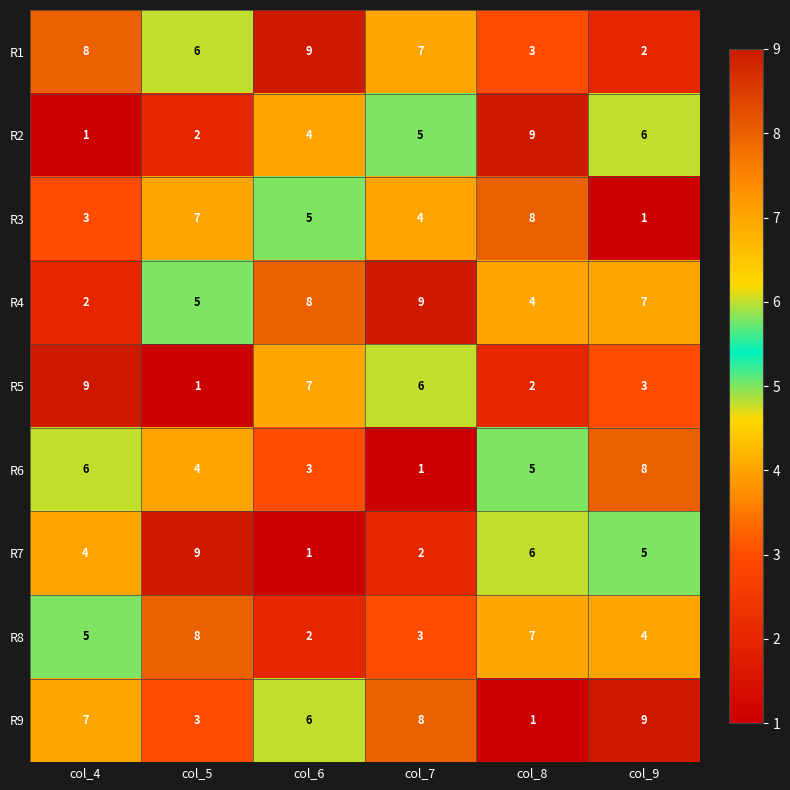

Where is R7 nearest to the value 5?

col_9